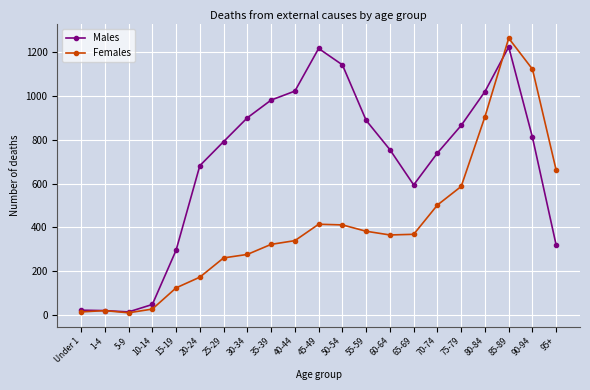

Between 85-89 and 95+, which series saw the biggest shift?

Males